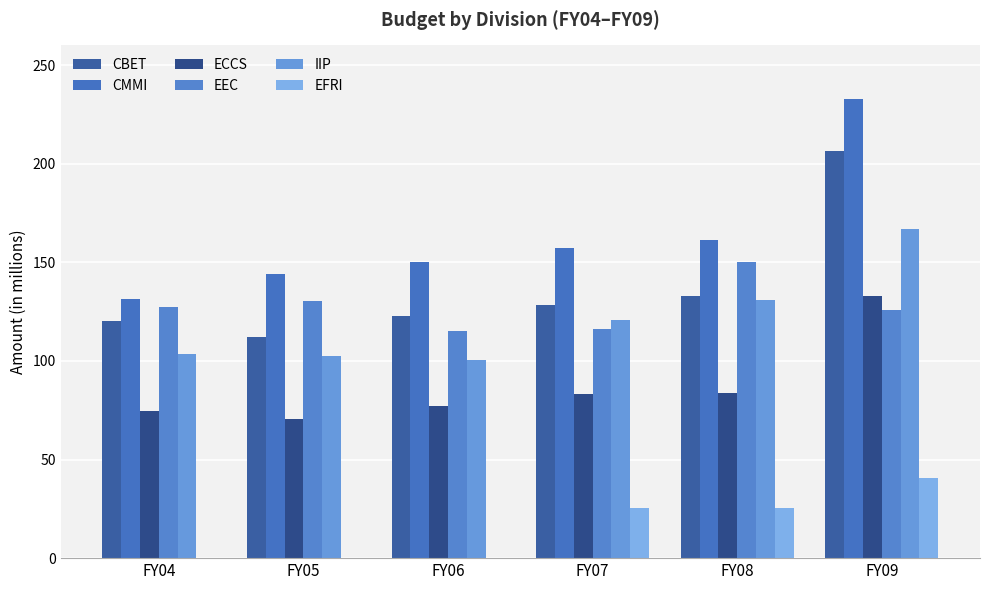

How many series are shown in this chart?

6